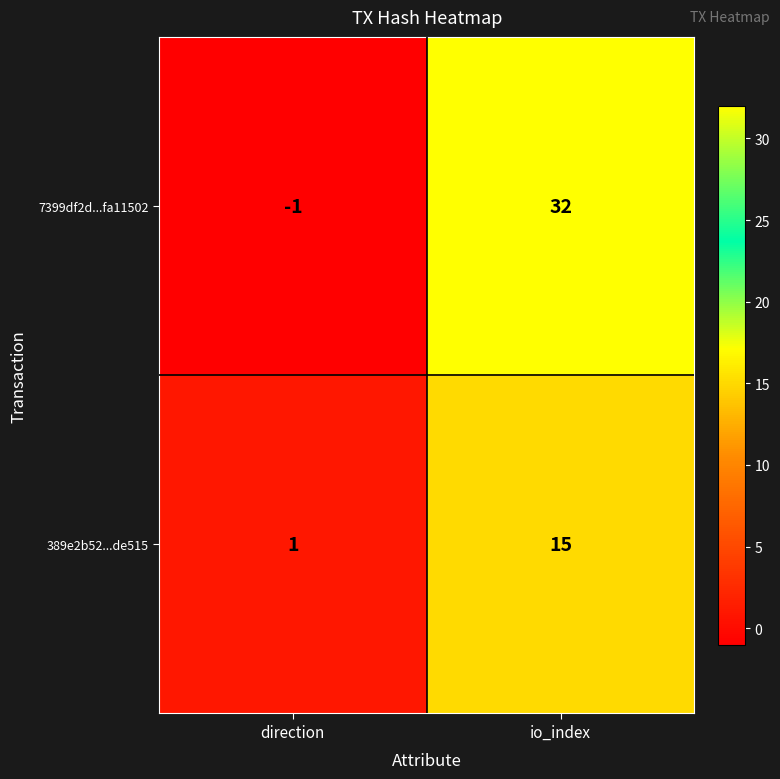

Between direction and io_index, which series saw the biggest shift?

7399df2d...fa11502